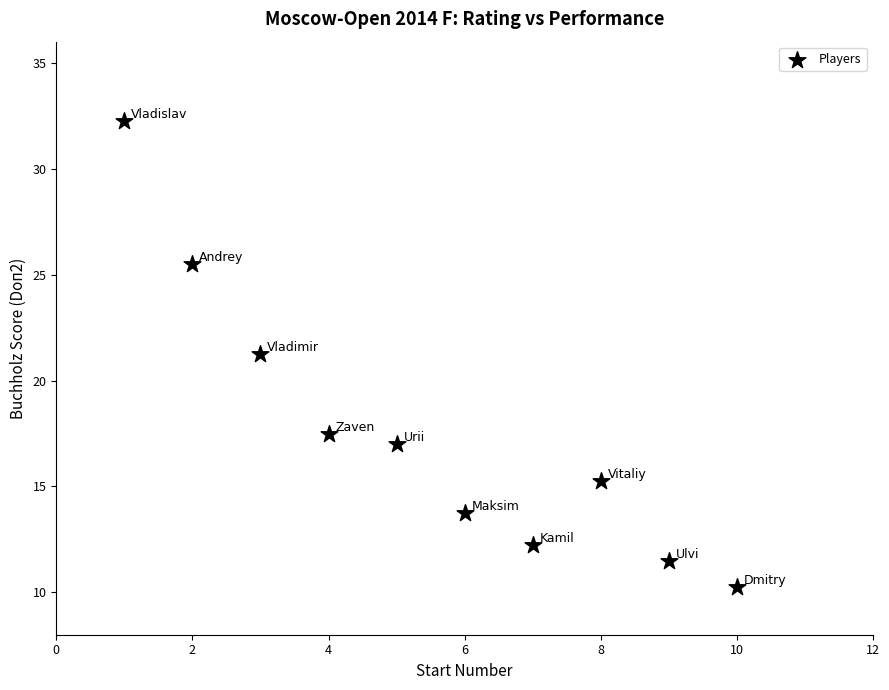

What is the range of Y values (max minus min)?

22.0